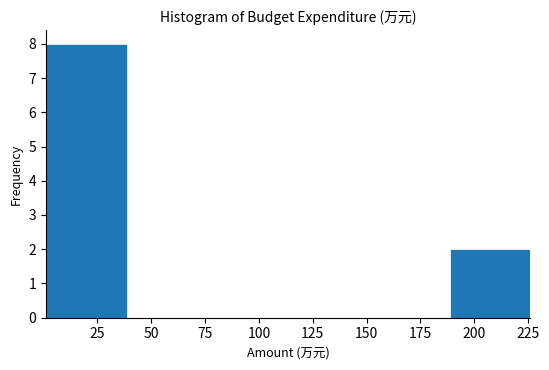

Which range on the x-axis has the tallest bar?

0 to 40